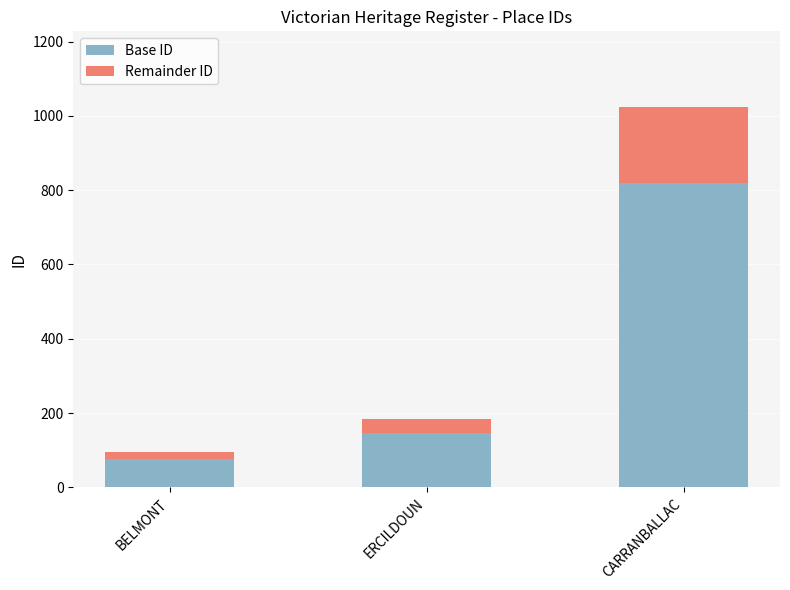

What is the total value across all series at ERCILDOUN?

184